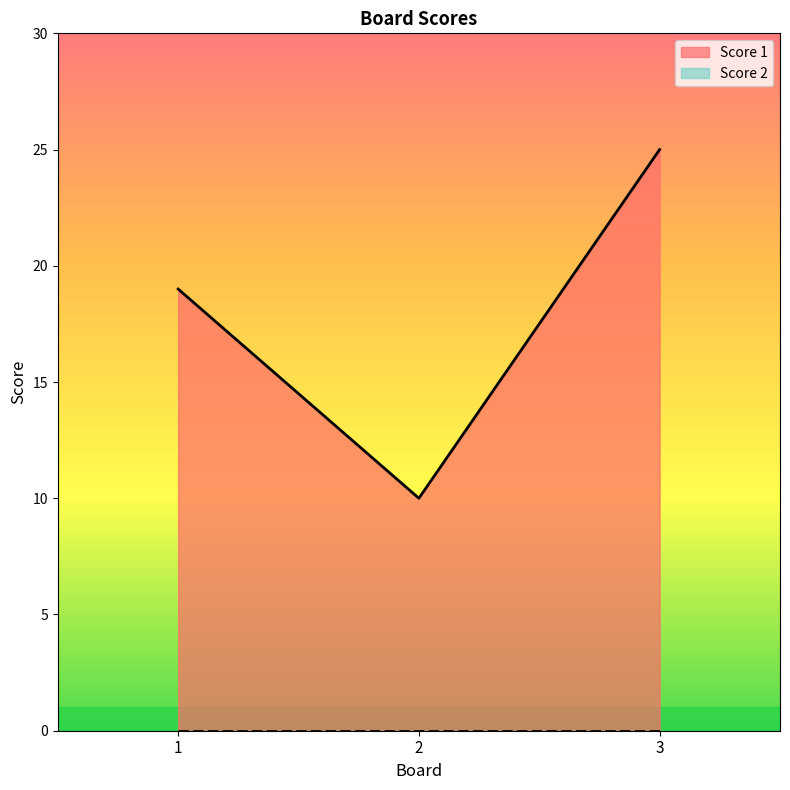

Between 2 and 1, which is larger?

1